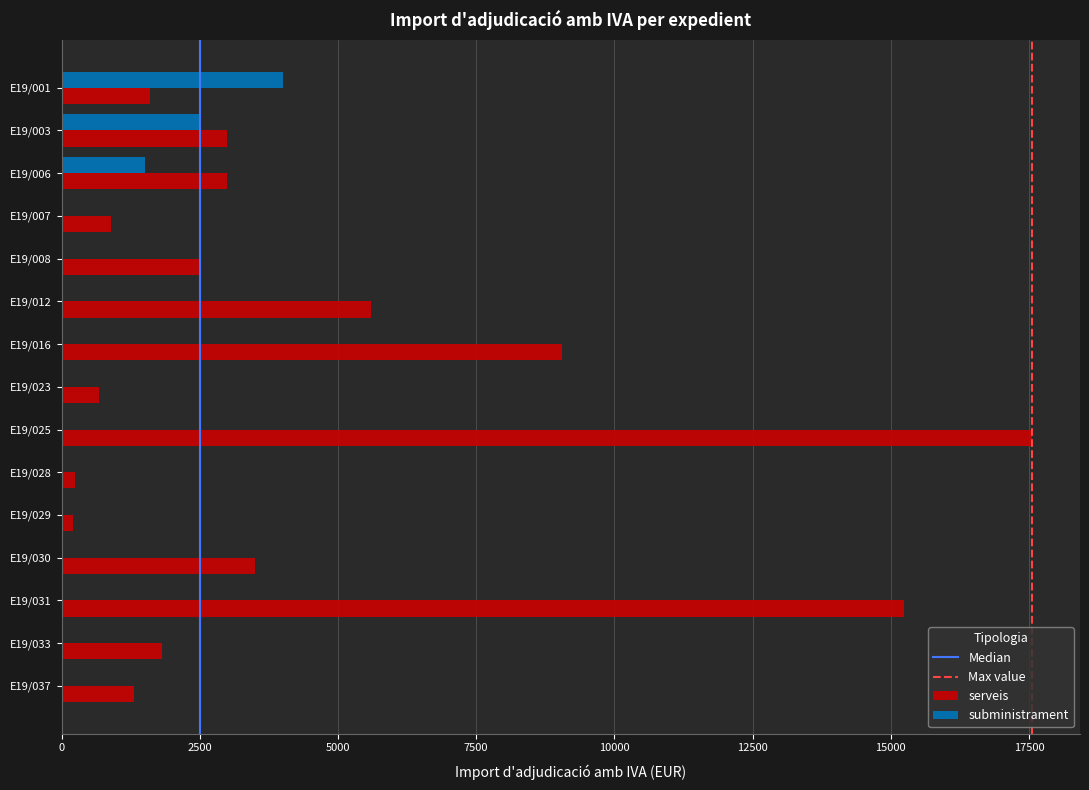

Between E19/001 and E19/016, which series saw the biggest shift?

serveis